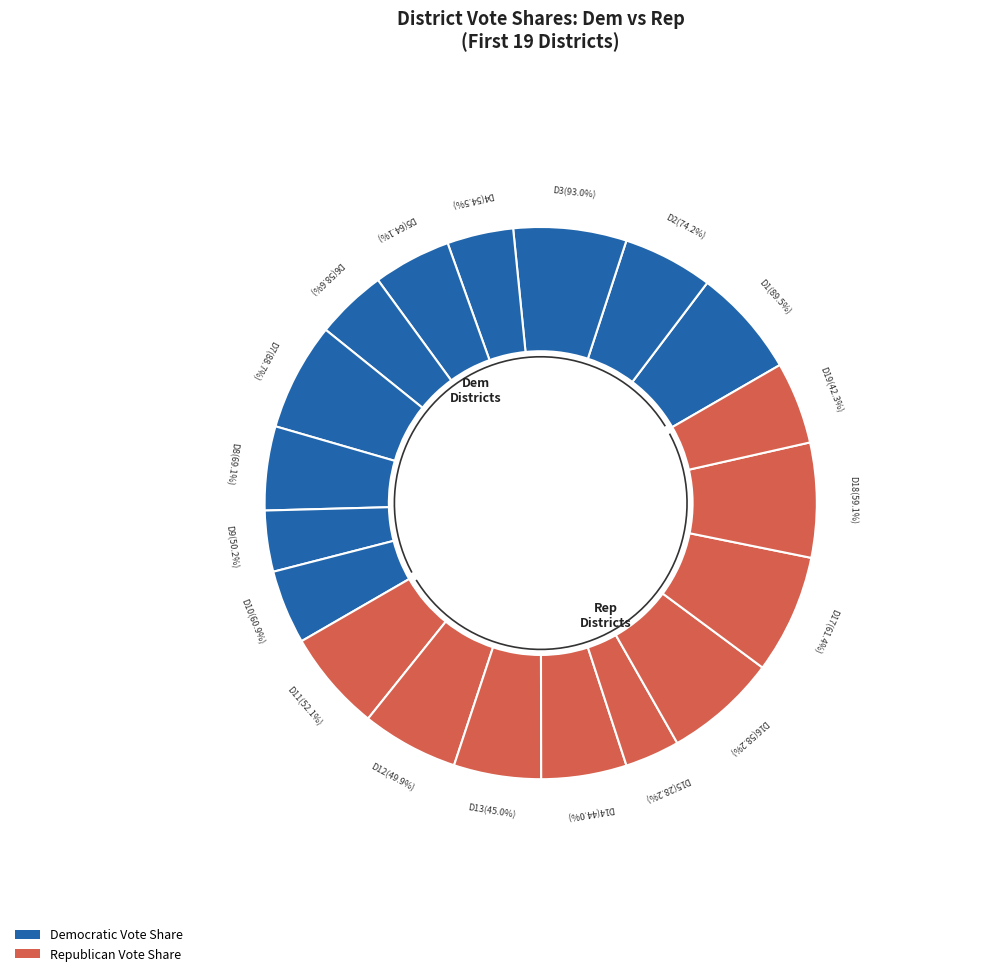

Which series changed the most between 2 and 17?

Dem